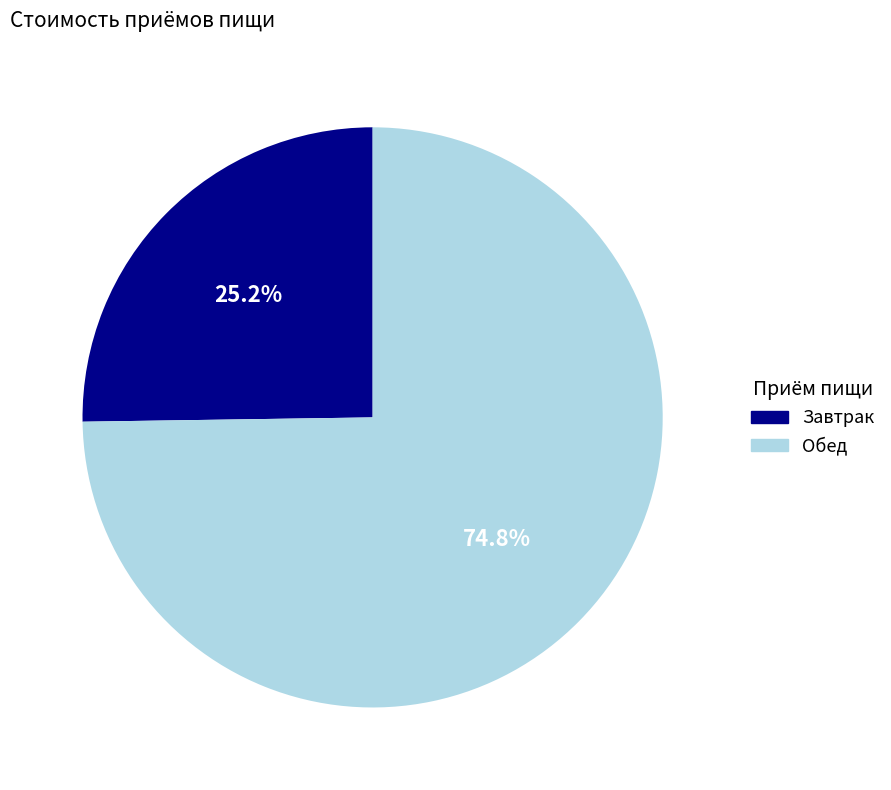

Which category has the smallest portion of the pie?

Завтрак